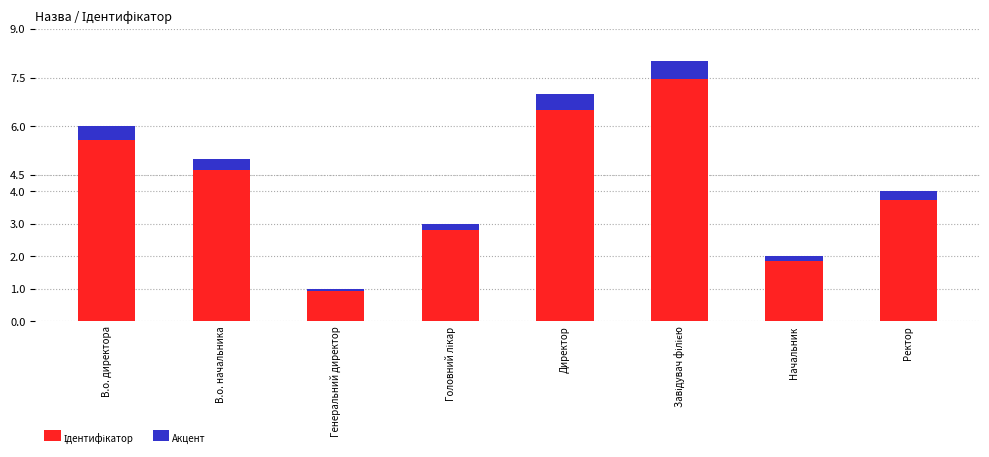

Which series has the largest range (max minus min)?

Ідентифікатор